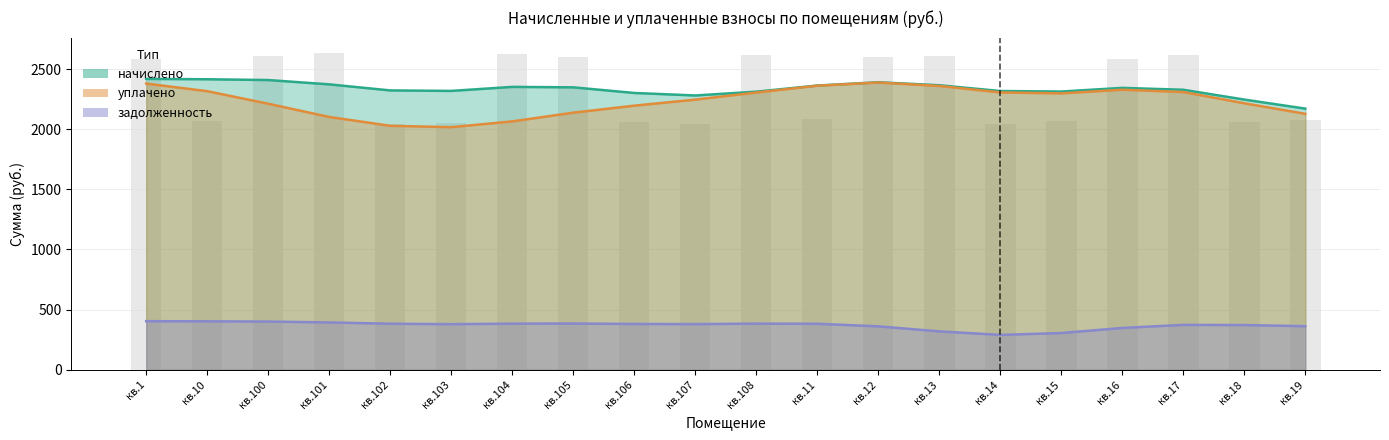

What is the maximum value shown in the chart?

2630.9